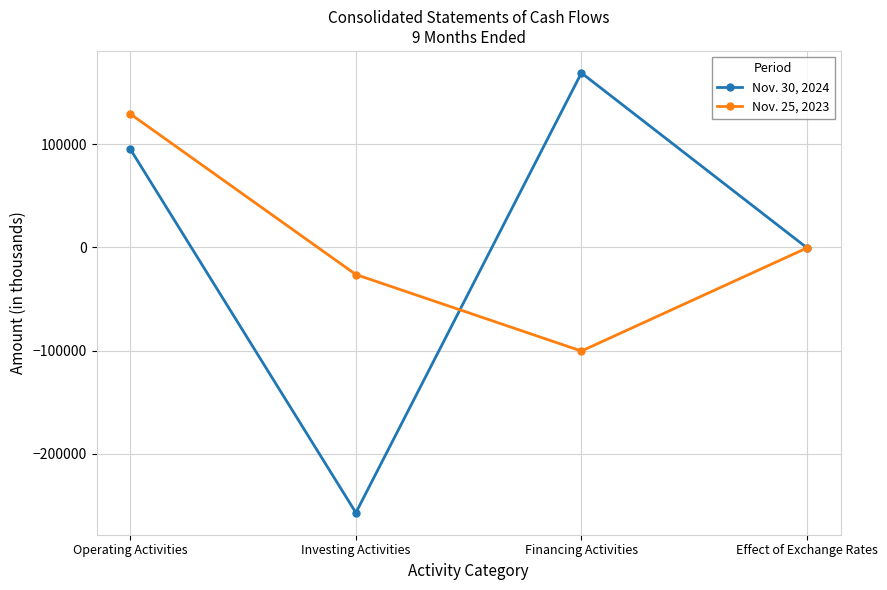

The Nov. 25, 2023 series shows -42842 at Investing Activities. True or false?

False